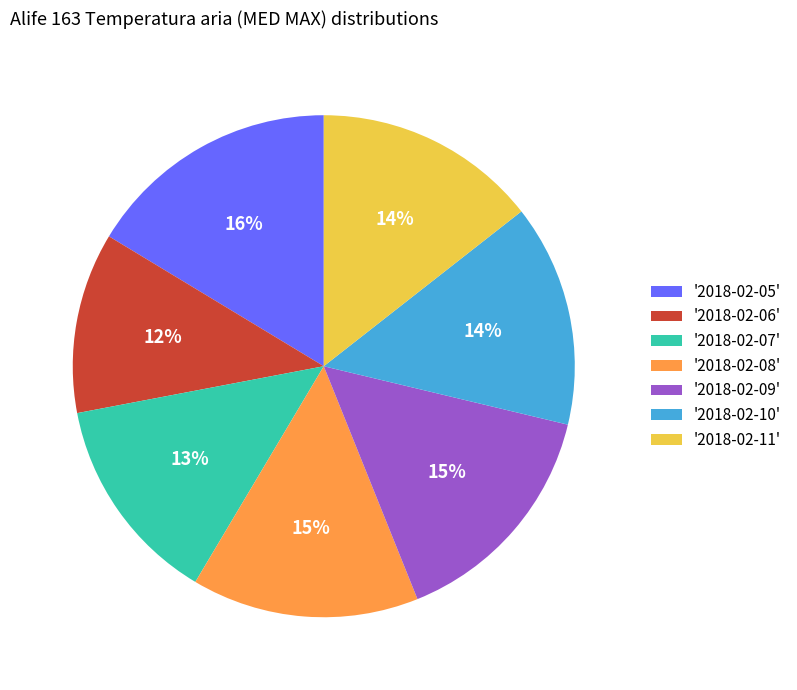

True or false: '2018-02-10' accounts for 23% of the total.

False